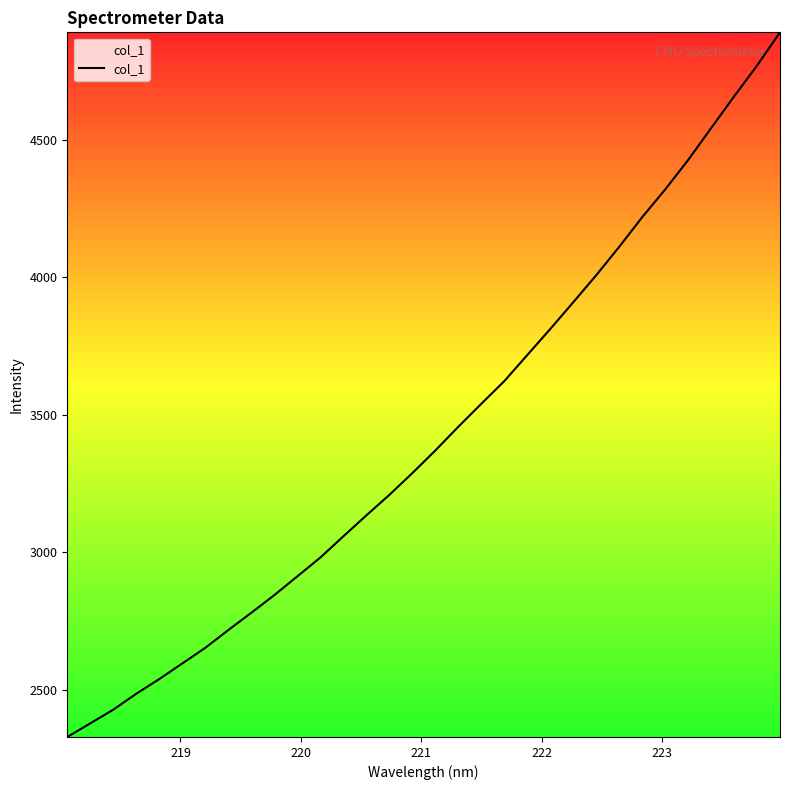

What is the difference between the maximum and minimum values?

2561.6